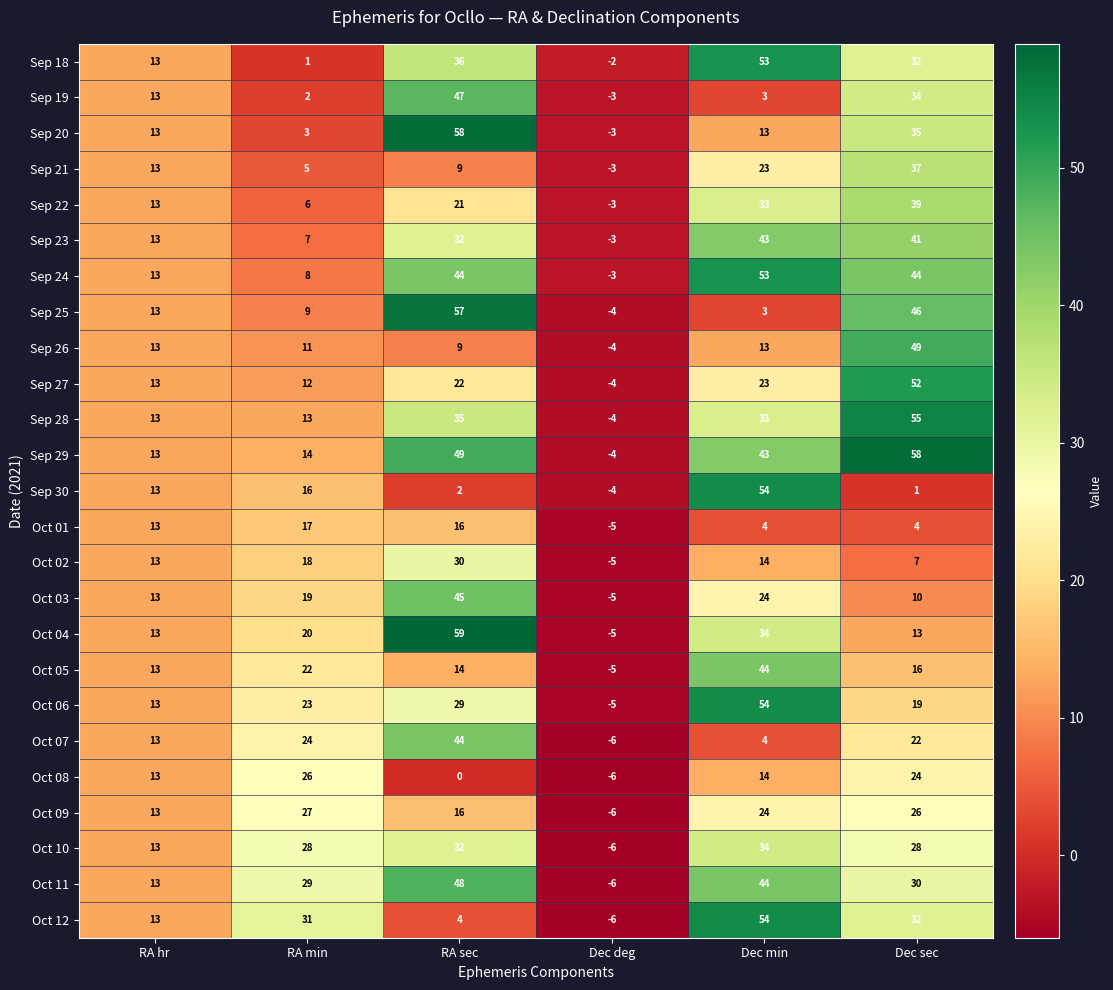

What is the difference between the maximum and minimum values in the Sep 18 series?

55